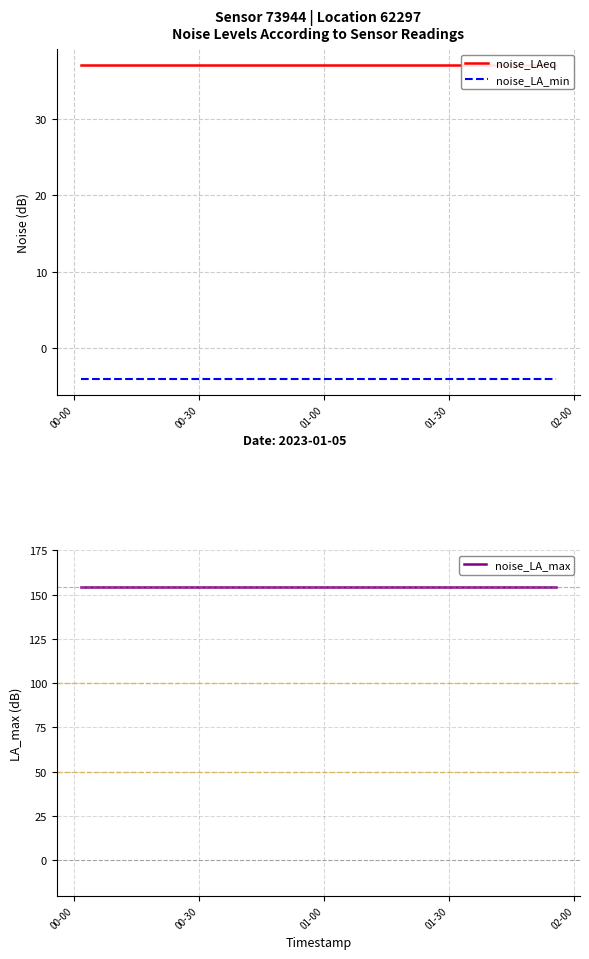

Is the value of noise_LA_min at 02-00 greater than the value of noise_LAeq at 9?

No